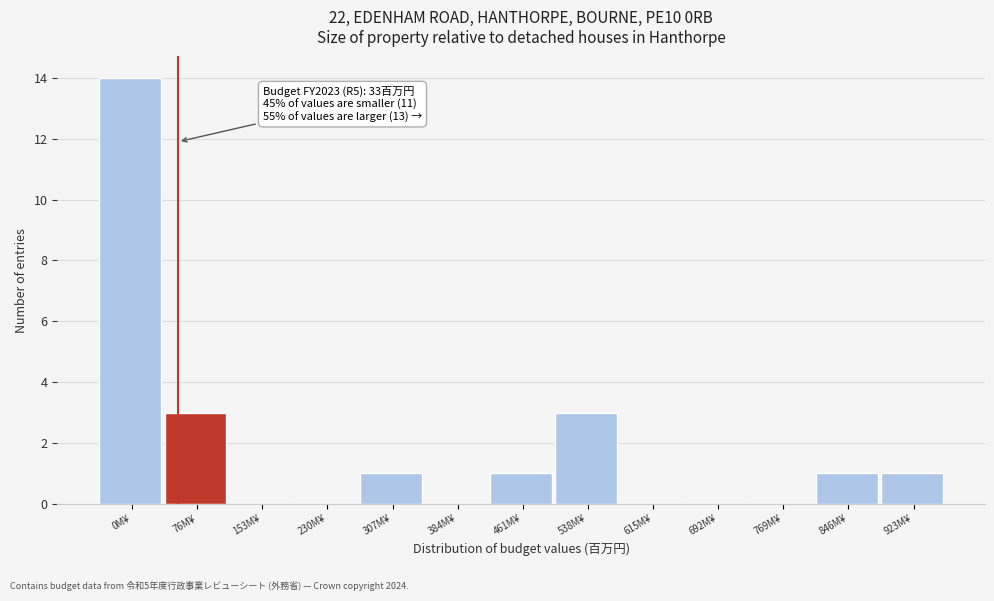

Reading left to right, list all the values displayed in this chart.

0M¥=14	76M¥=3	153M¥=0	230M¥=0	307M¥=1	384M¥=0	461M¥=1	538M¥=3	615M¥=0	692M¥=0	769M¥=0	846M¥=1	923M¥=1